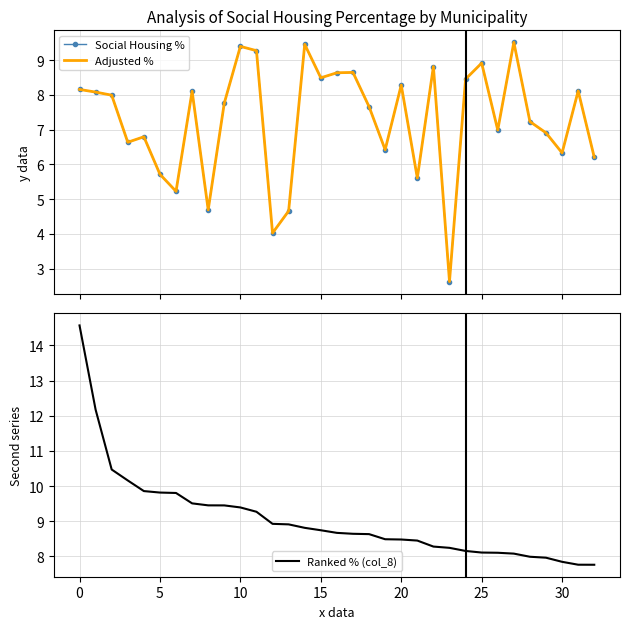

What is the average value of the Social Housing % series?

7.3